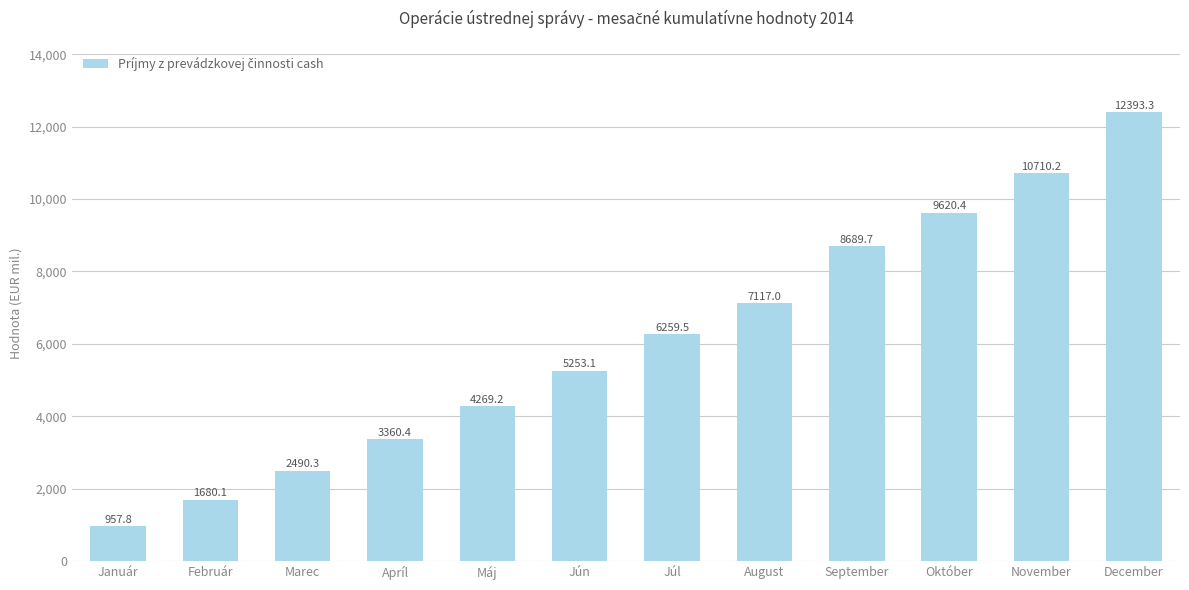

What is the ratio of the value at Apríl to the value at Január?

3.5